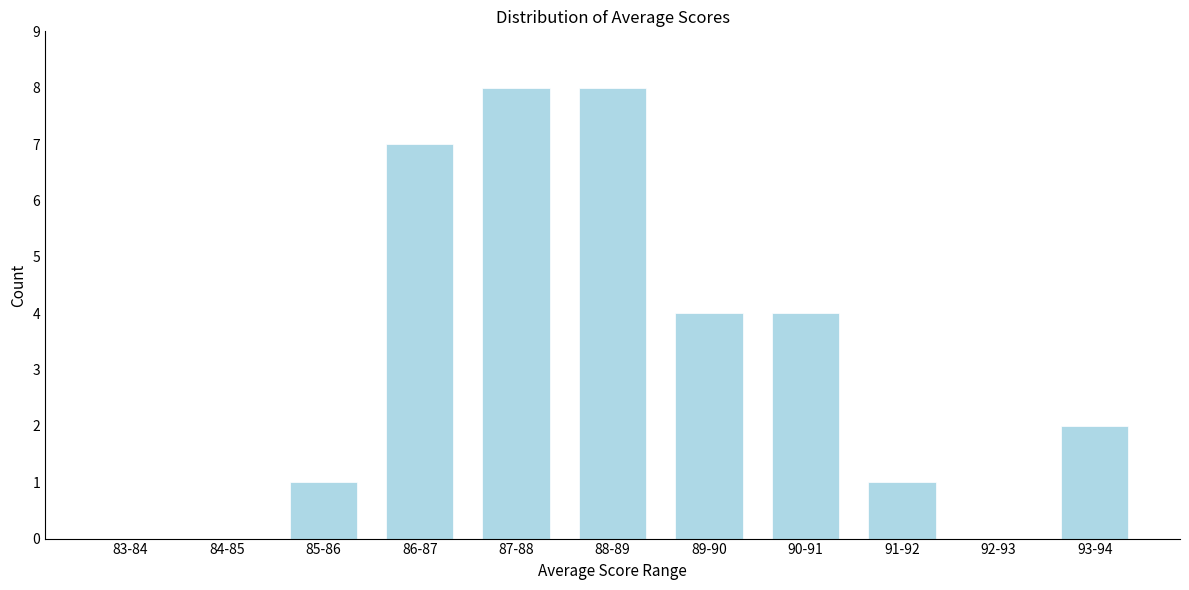

Reading left to right, extract all data points from this chart.

83-84=0	84-85=0	85-86=1	86-87=7	87-88=8	88-89=8	89-90=4	90-91=4	91-92=1	92-93=0	93-94=2